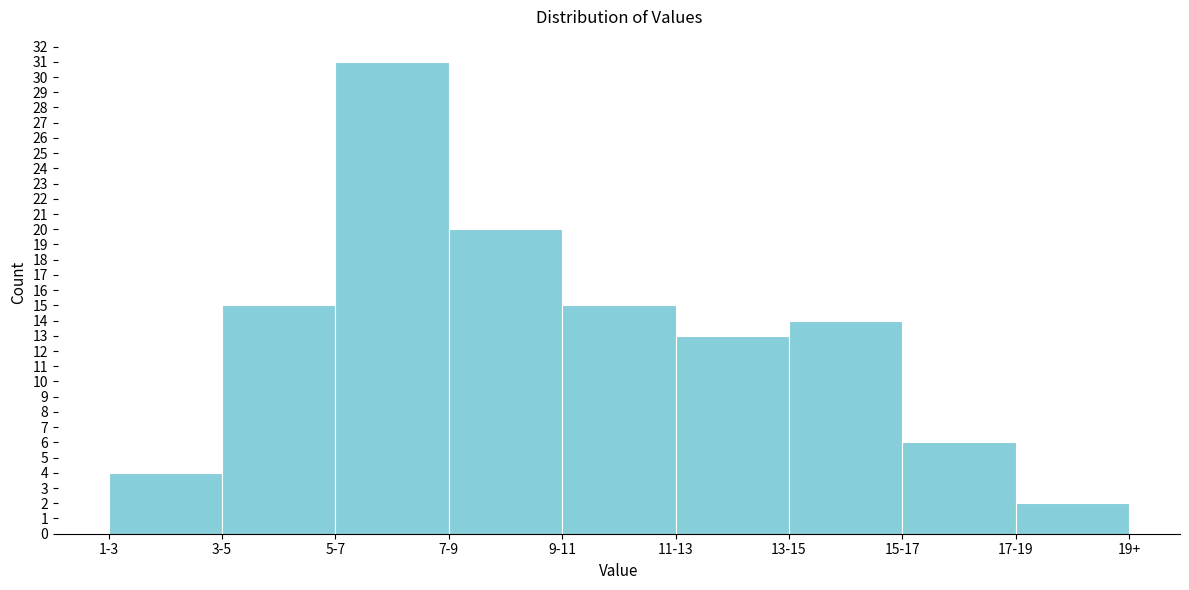

Reading left to right, transcribe all the data shown in this chart.

1-3=4	3-5=15	5-7=31	7-9=20	9-11=15	11-13=13	13-15=14	15-17=6	17-19=2